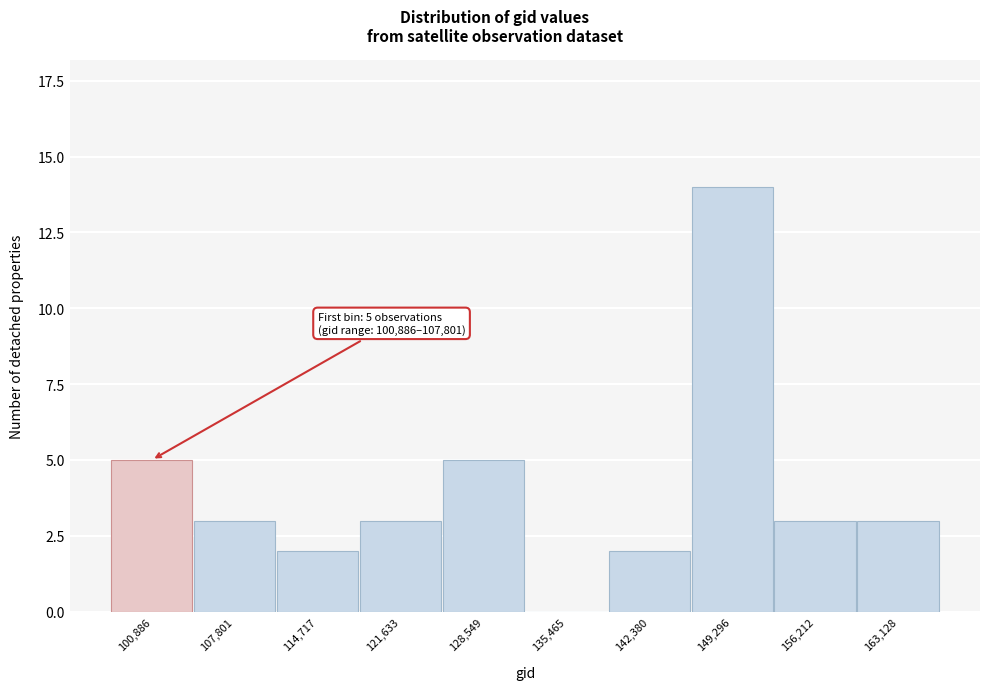

Reading left to right, what are all the values shown in this chart?

100,886=5	107,801=3	114,717=2	121,633=3	128,549=5	135,465=0	142,380=2	149,296=14	156,212=3	163,128=3